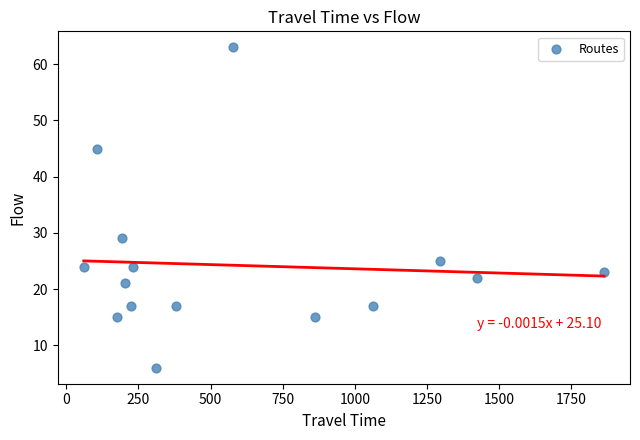

What Y value in the scatter plot is closest to 34?

29